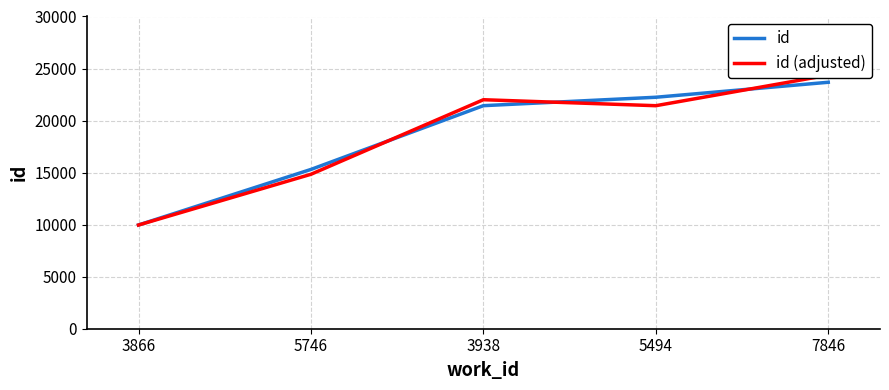

How many times do id and id (adjusted) cross each other?

3